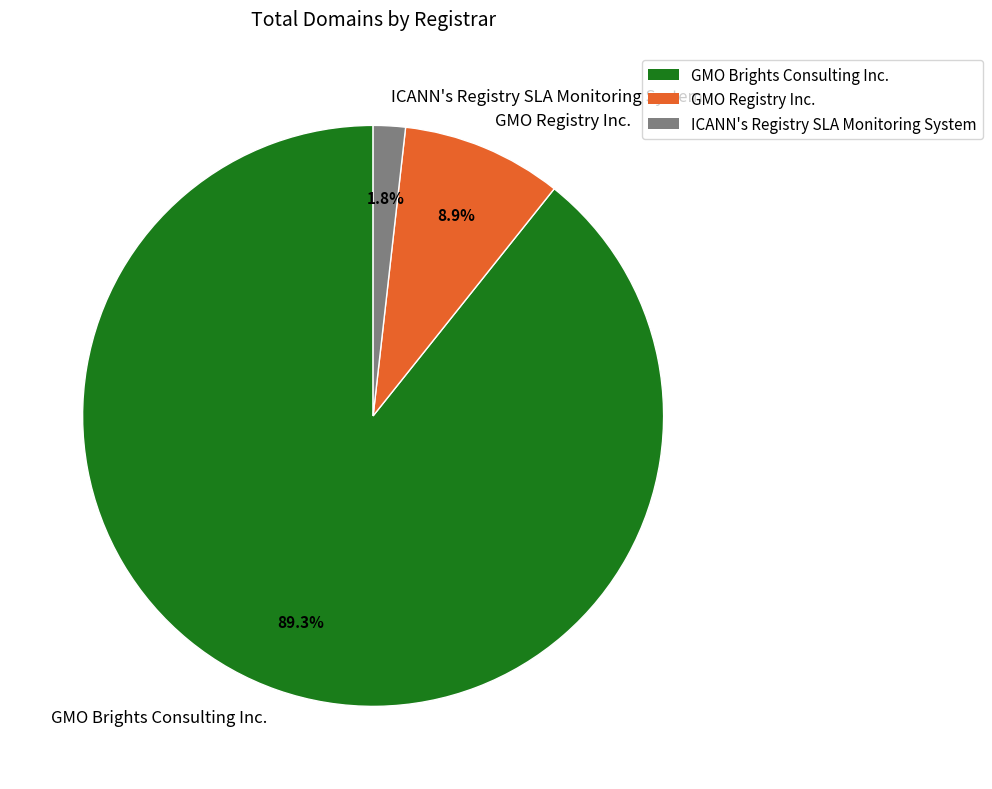

Rank the categories by value from lowest to highest.

ICANN's Registry SLA Monitoring System, GMO Registry Inc., GMO Brights Consulting Inc.